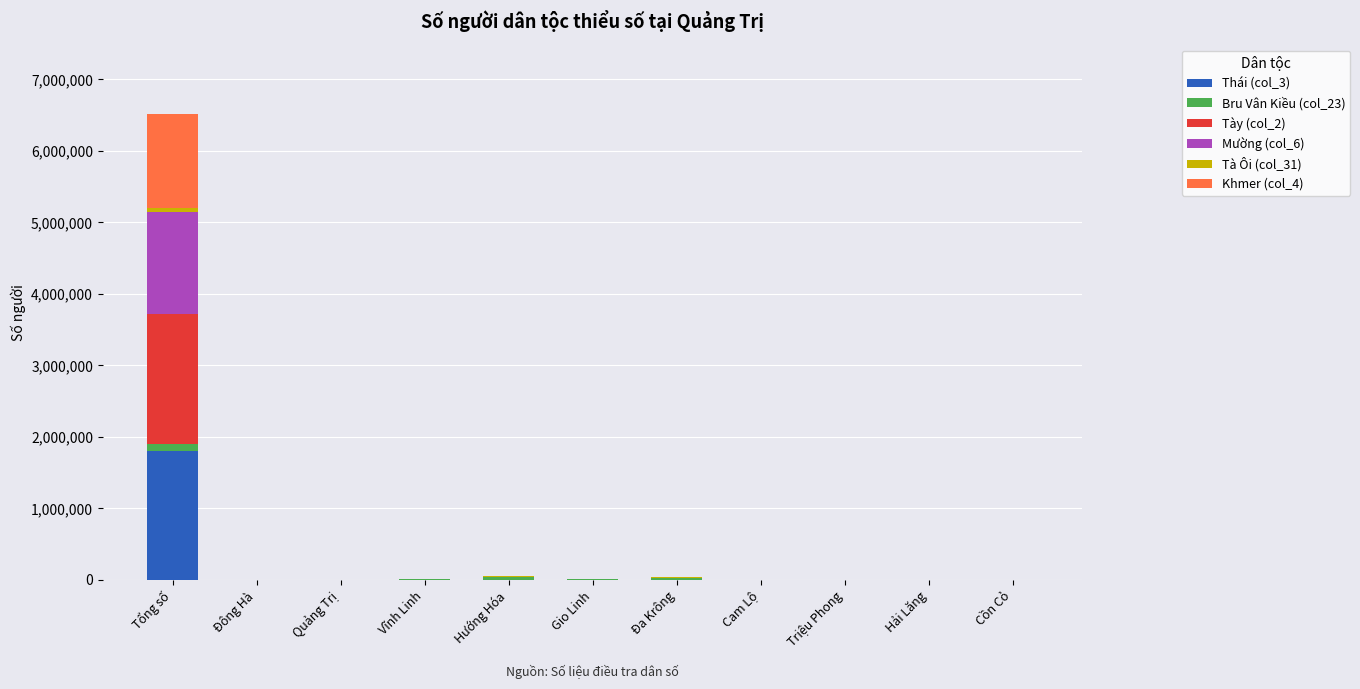

At which category is the sum across all series the highest?

Tổng số